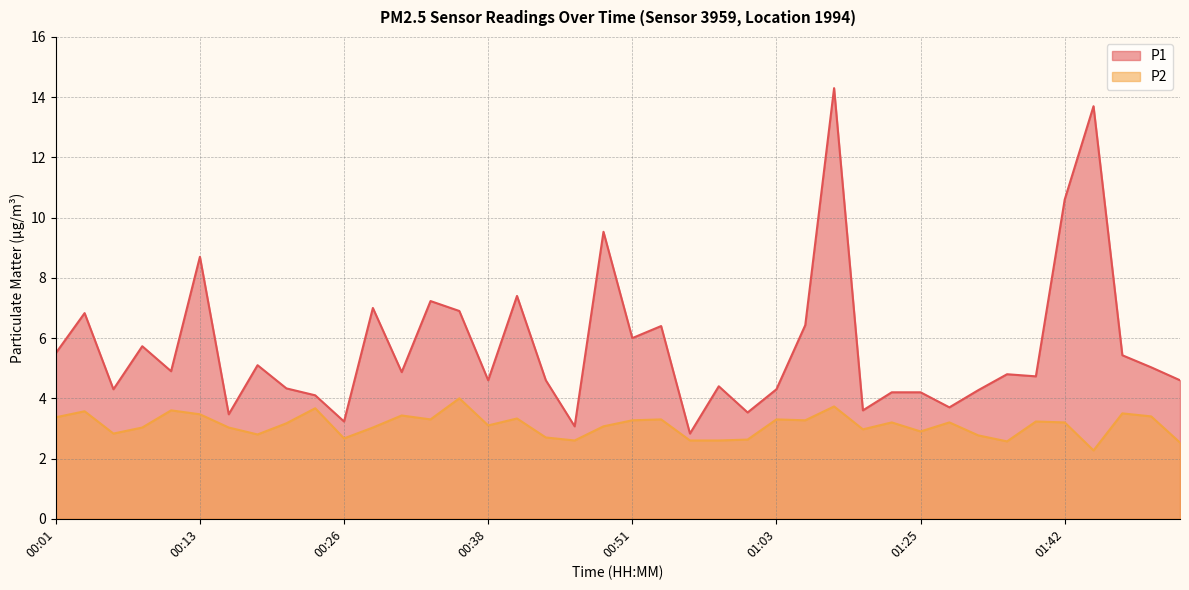

What is the average value of the P1 series?

5.7